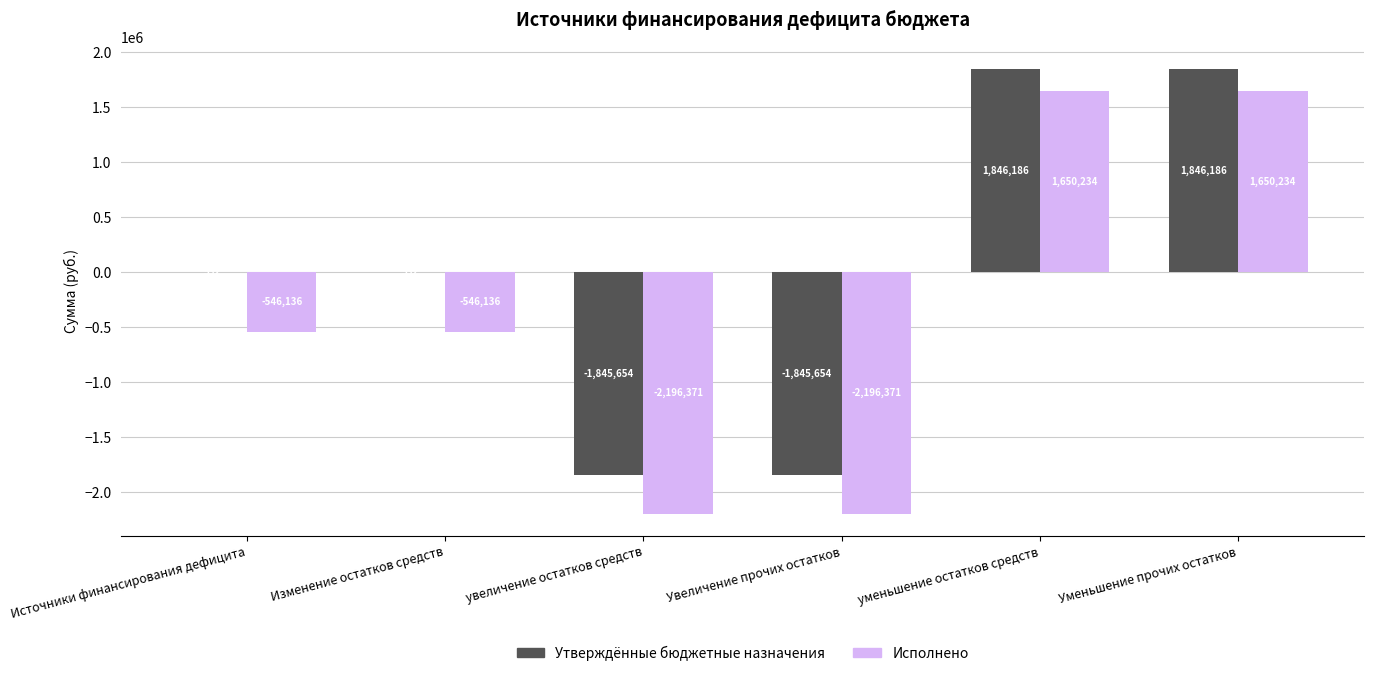

What is the highest value of the Исполнено series?

1650234.4